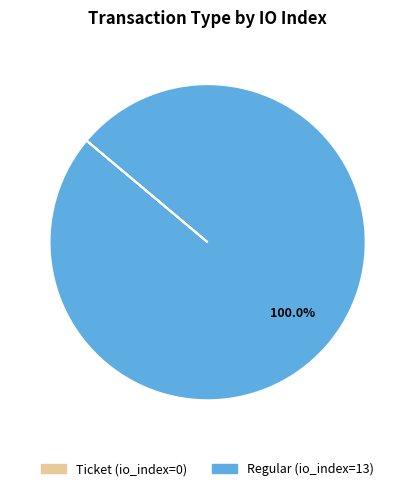

Which category has the biggest portion of the pie?

Regular (io_index=13)